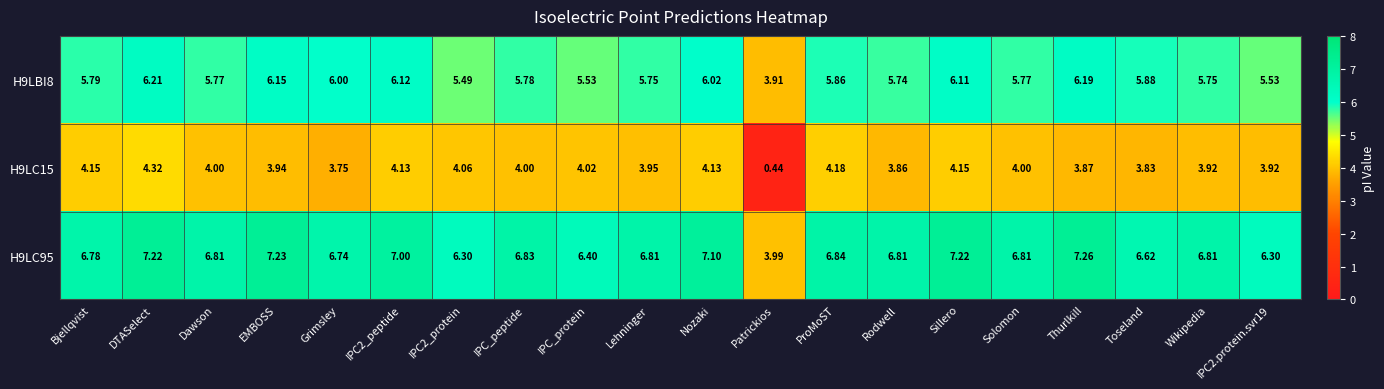

List the series in order of their peak value, highest first.

H9LC95, H9LBI8, H9LC15